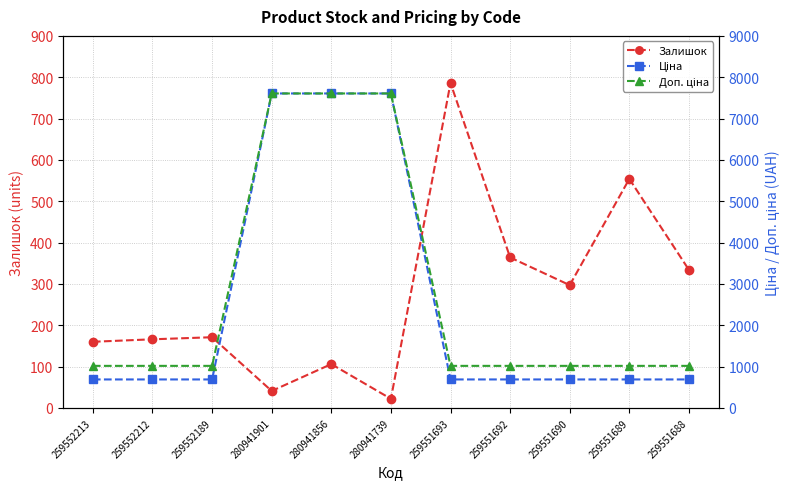

Count the number of data series in this chart.

3